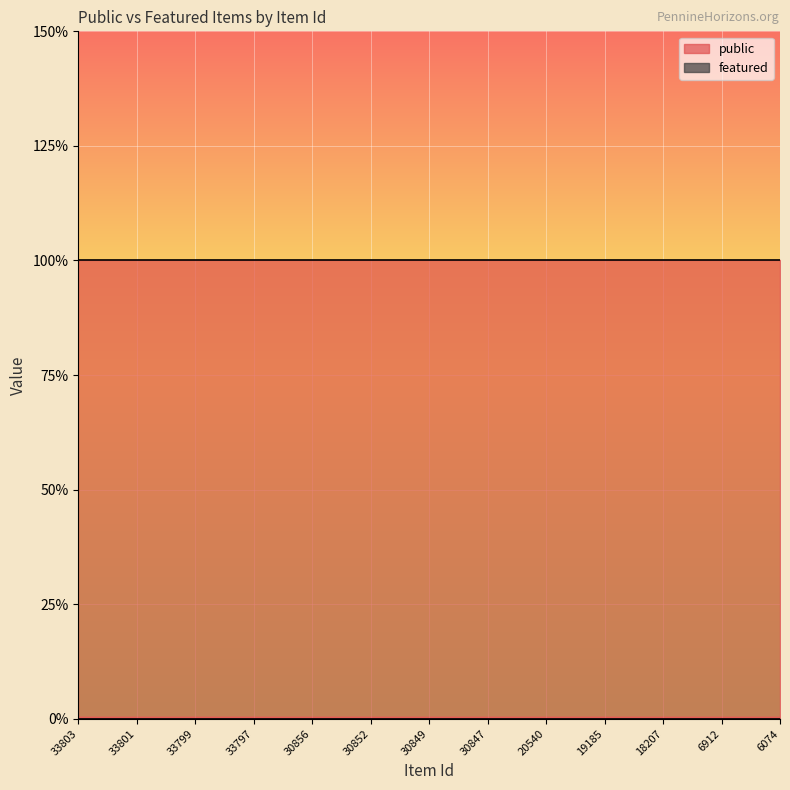

True or false: public and featured cross at least once.

False